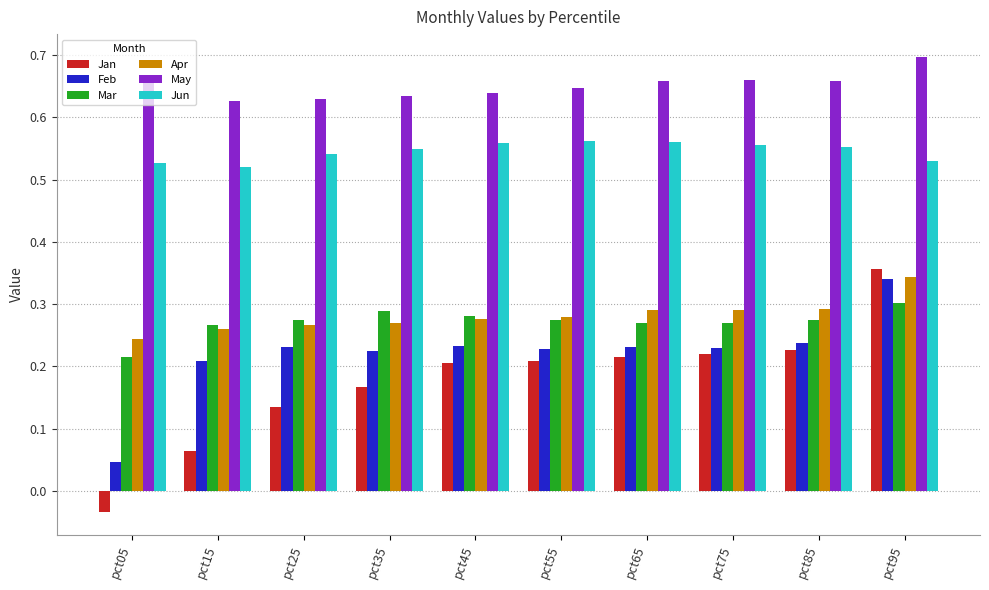

At which category does the chart reach its minimum across all series?

pct05